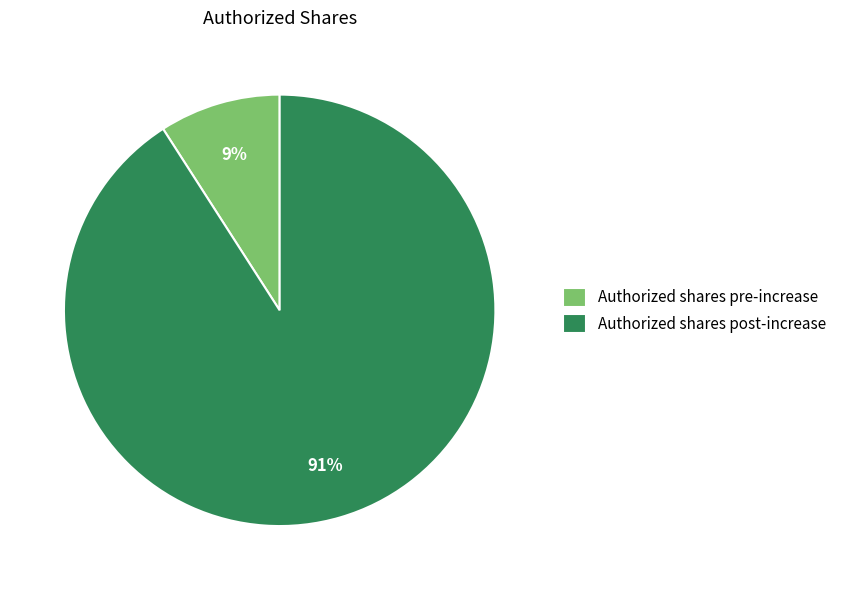

What is the largest slice in the pie chart?

Authorized shares post-increase